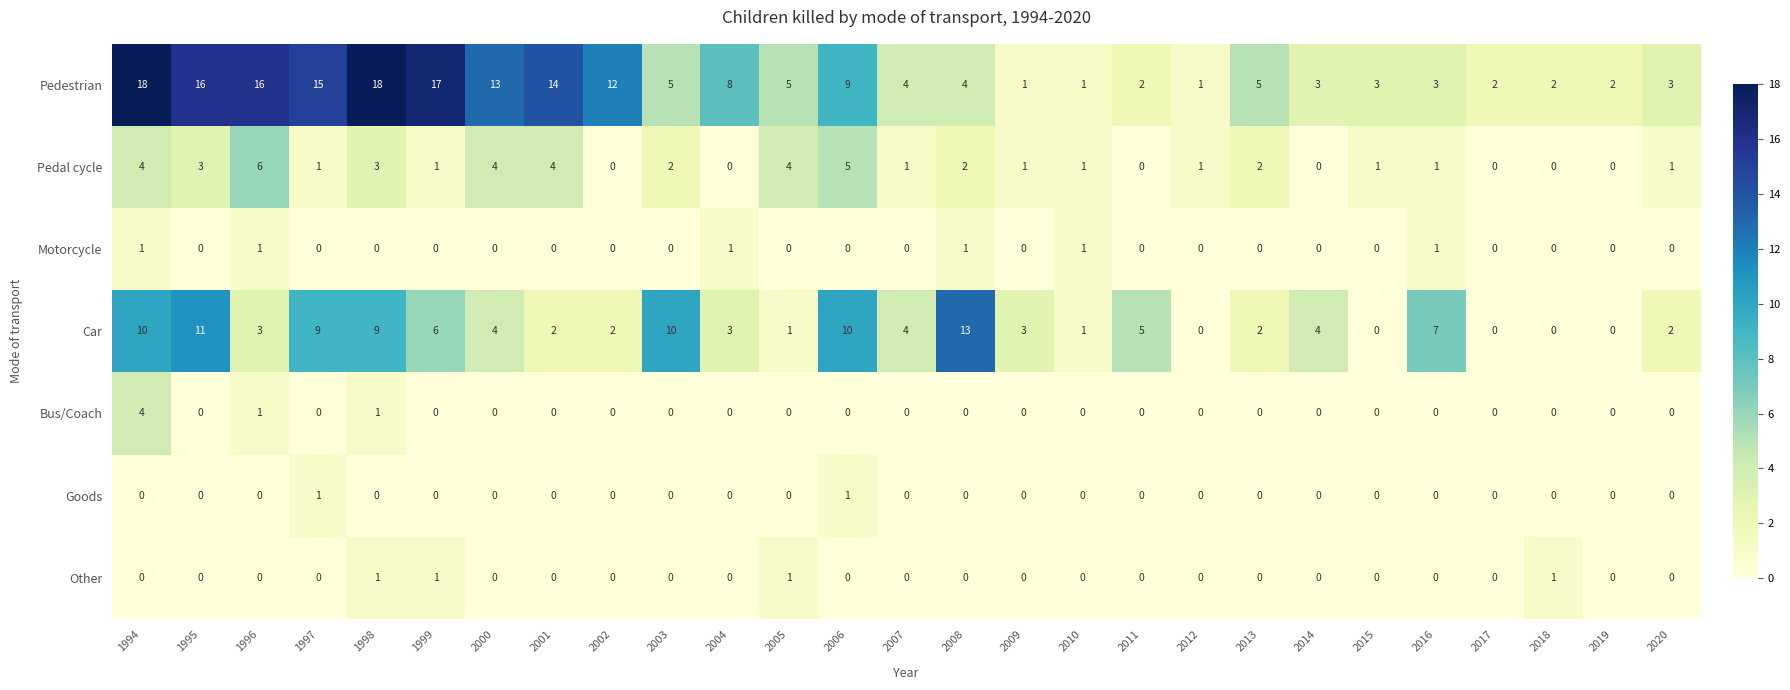

The Motorcycle series shows -1 at 2007. True or false?

False